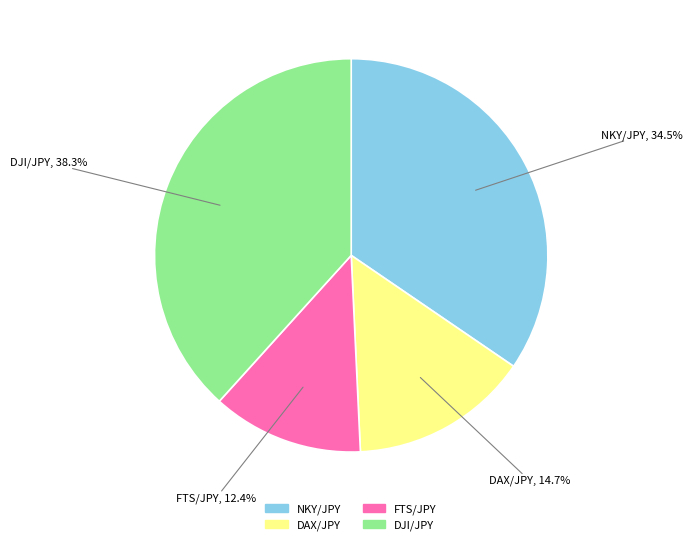

Which slice is the largest?

DJI/JPY